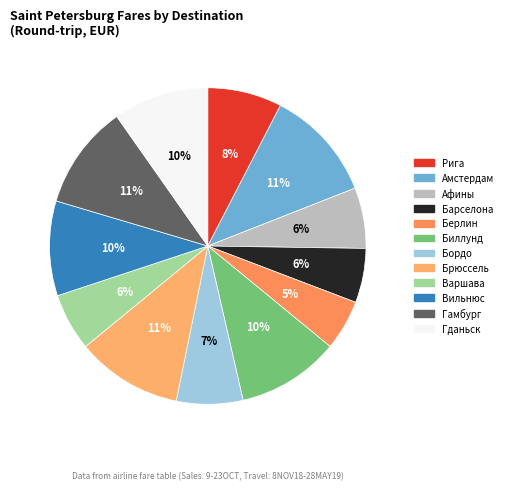

What percentage is the Биллунд slice, to the nearest percent?

10%